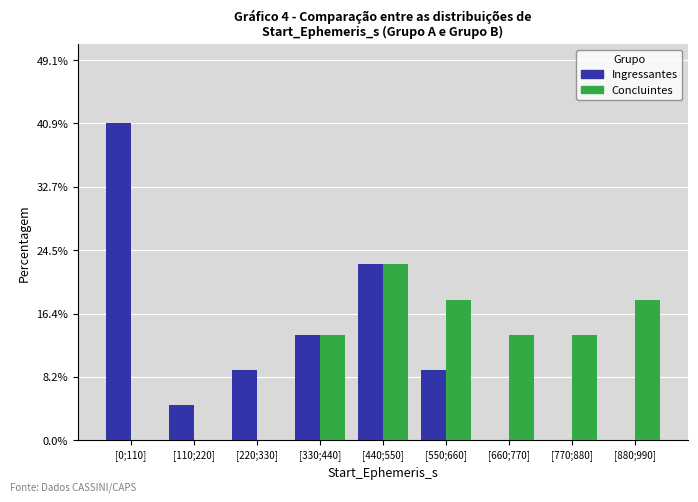

Reading left to right, list all the values displayed in this chart.

Ingressantes: [0;110]=40.9	[110;220]=4.5	[220;330]=9.1	[330;440]=13.6	[440;550]=22.7	[550;660]=9.1	[660;770]=0.0	[770;880]=0.0	[880;990]=0.0
Concluintes: [0;110]=0.0	[110;220]=0.0	[220;330]=0.0	[330;440]=13.6	[440;550]=22.7	[550;660]=18.2	[660;770]=13.6	[770;880]=13.6	[880;990]=18.2